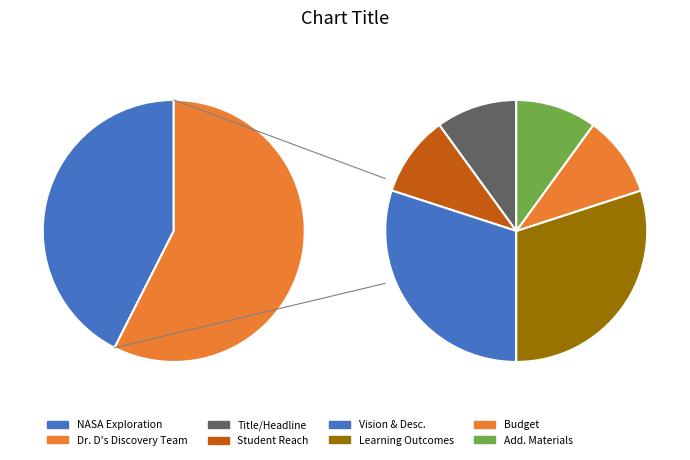

What is the change in value from NASA Exploration (37) to Dr. D's Discovery Team (50)?

+13